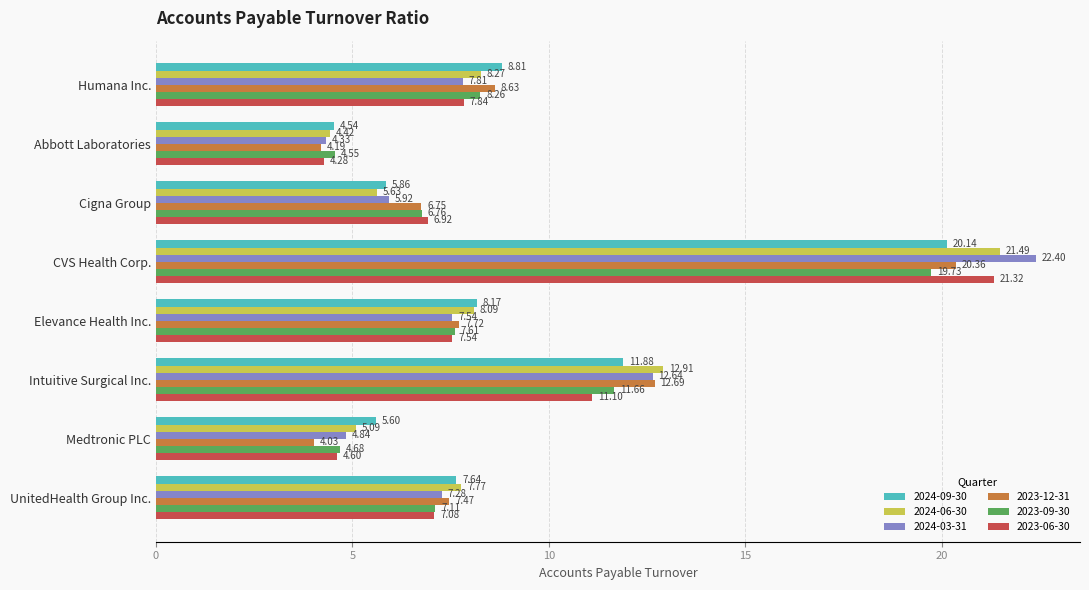

What is the approximate value of 2023-12-31 at CVS Health Corp.?

20.4